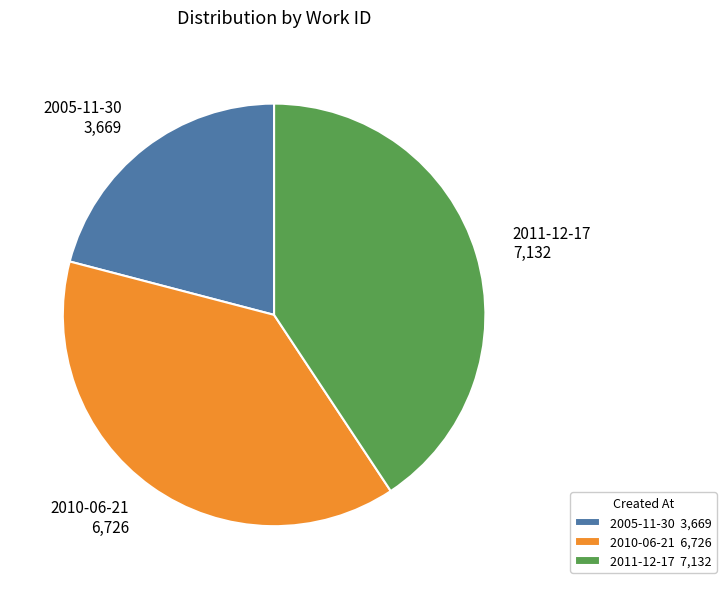

What is the ratio of the value at 2010-06-21 6,726 to the value at 2011-12-17 7,132?

0.9